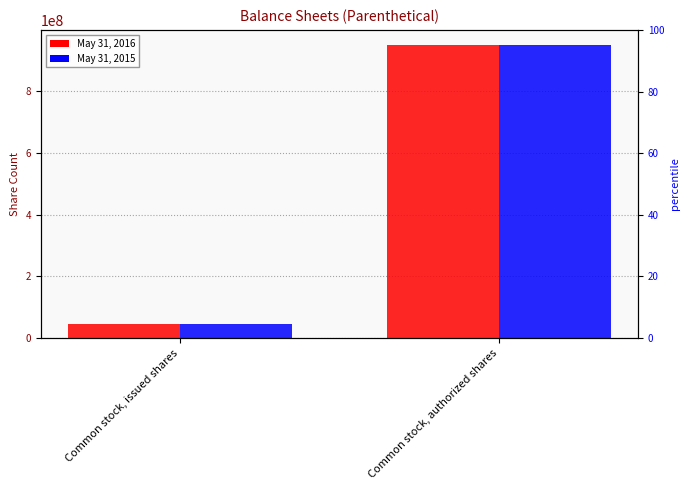

What is the maximum value for May 31, 2015?

950000000